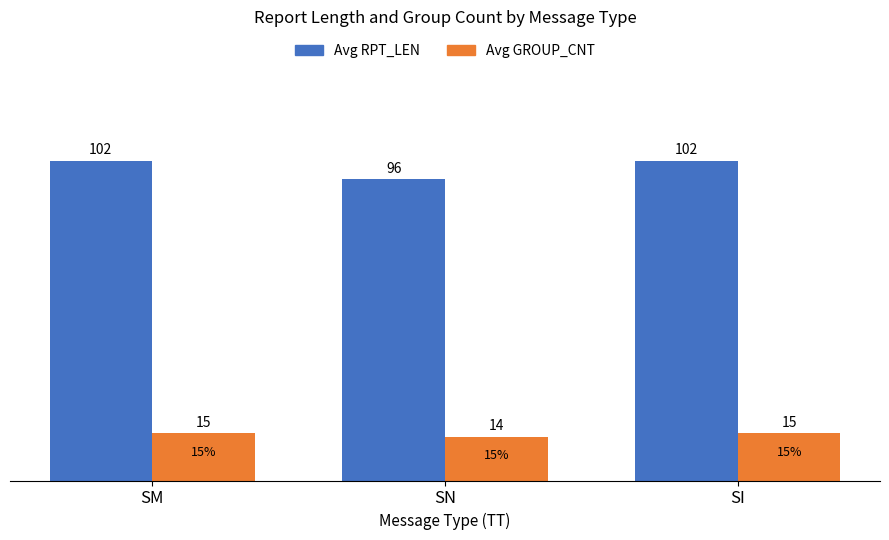

Reading left to right, transcribe all the data shown in this chart.

Avg RPT_LEN: 102	96	102
Avg GROUP_CNT: 15	14	15